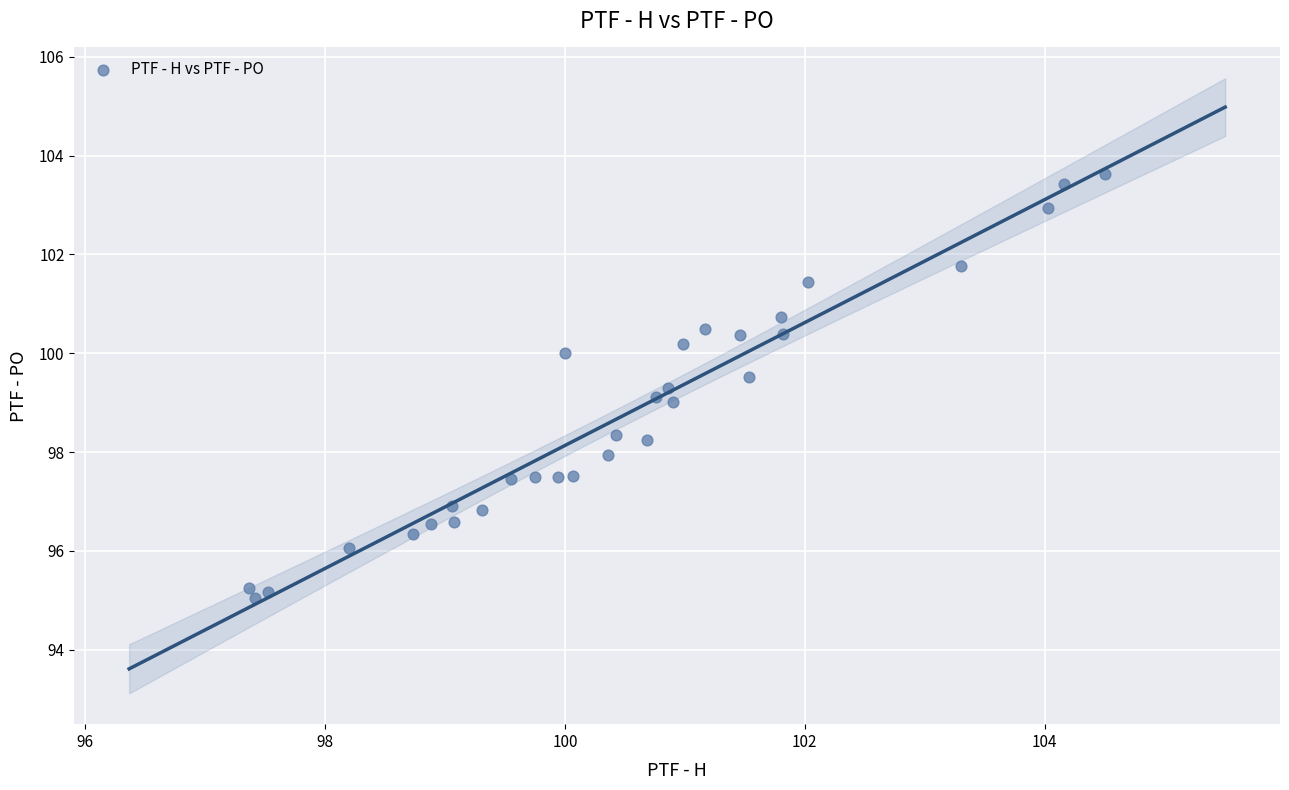

What is the range of Y values (max minus min)?

8.6